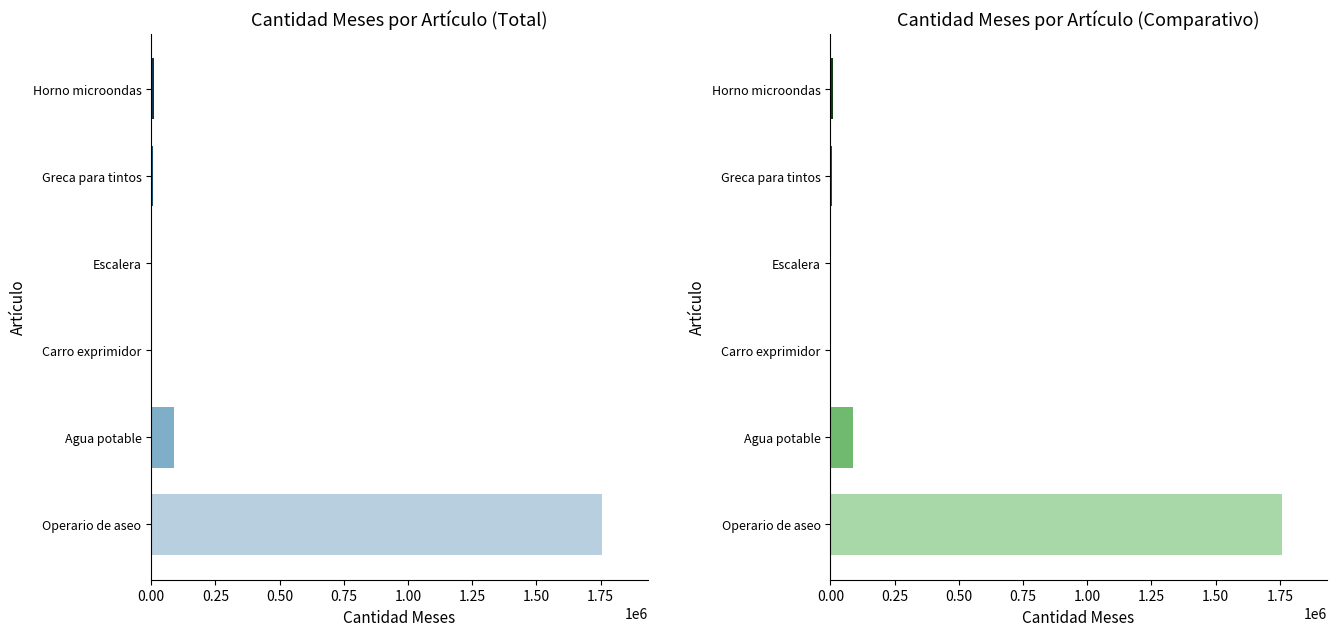

Is it true that the value at Carro exprimidor is 3390.0?

True